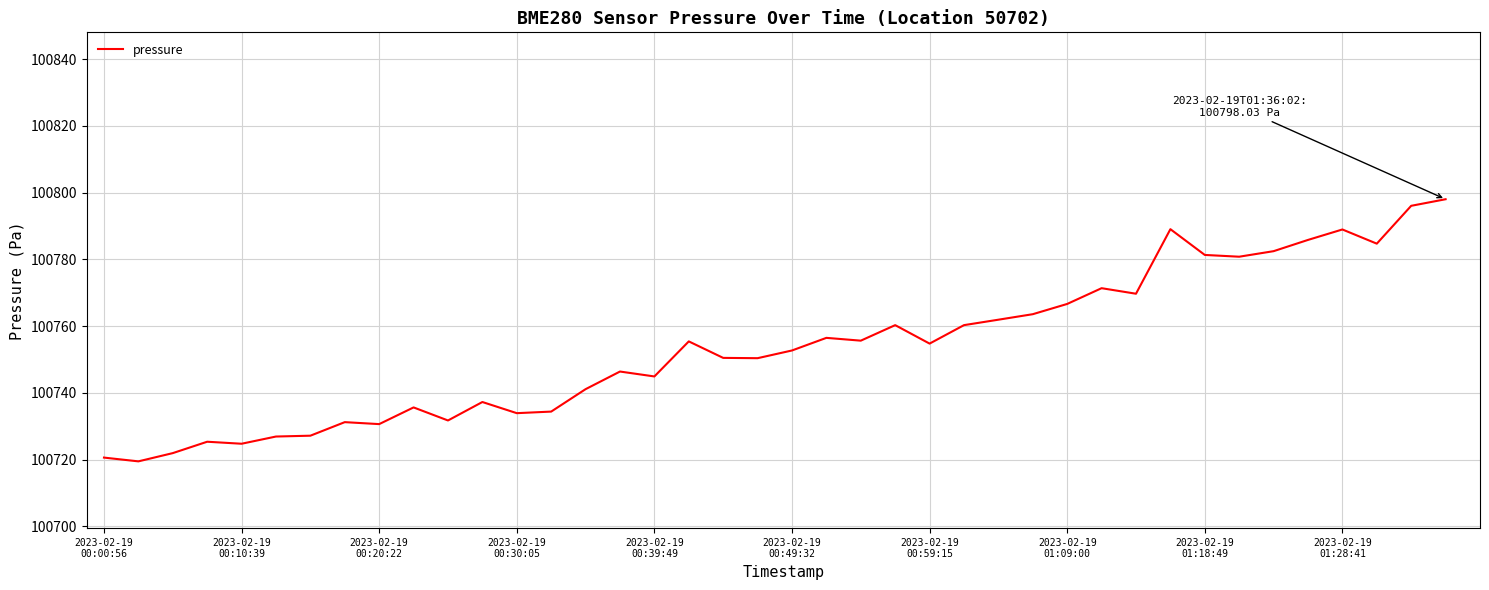

What is the maximum value shown in the chart?

100798.0